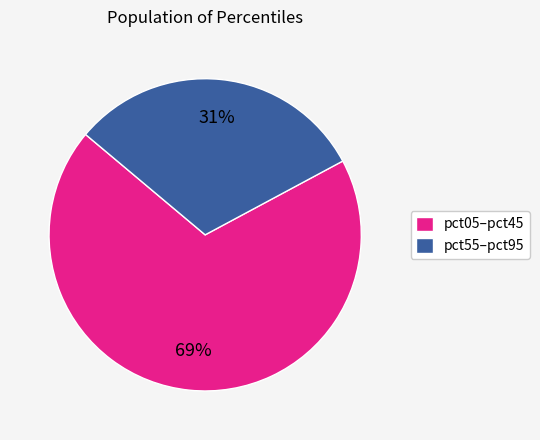

What is the ratio of the value at pct05–pct45 to the value at pct55–pct95?

2.2